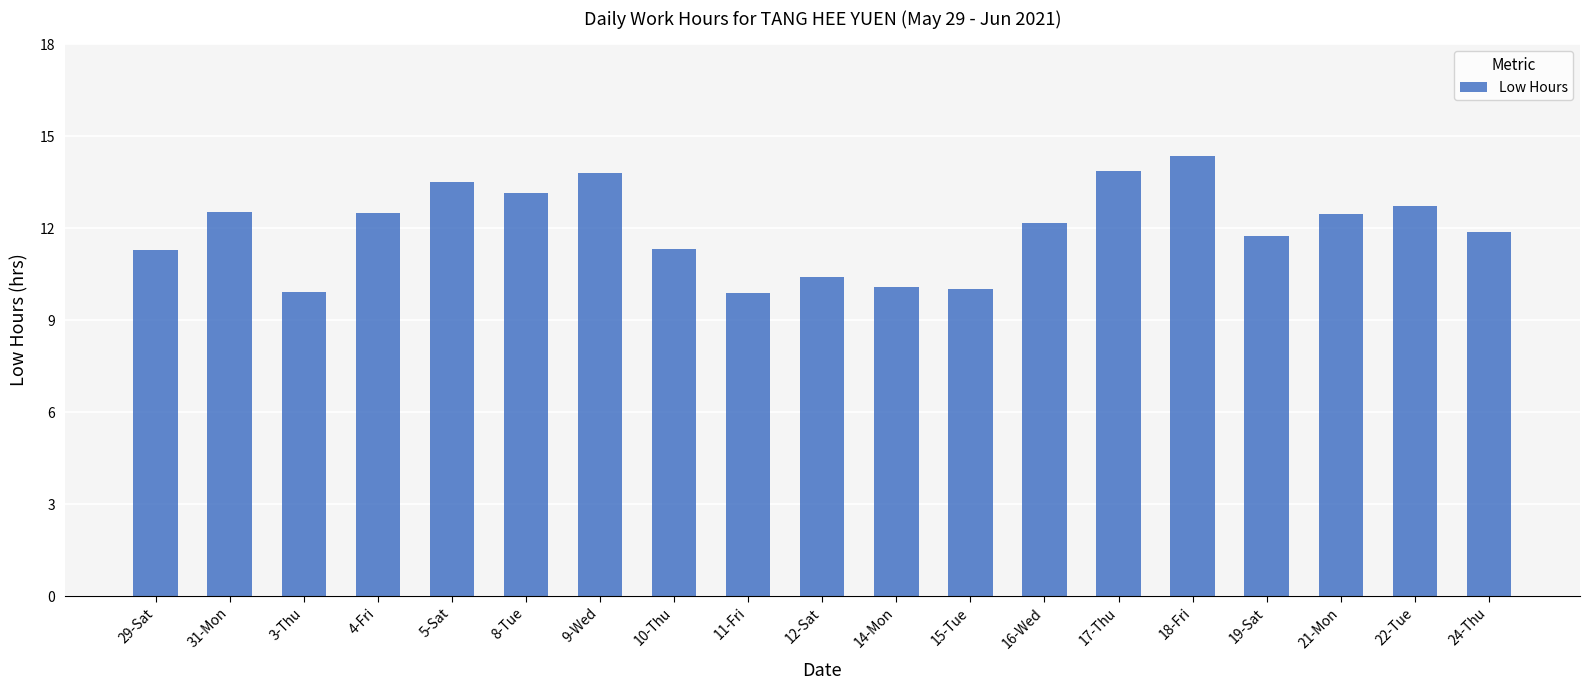

Is it true that the value at 17-Thu is 9.3?

False